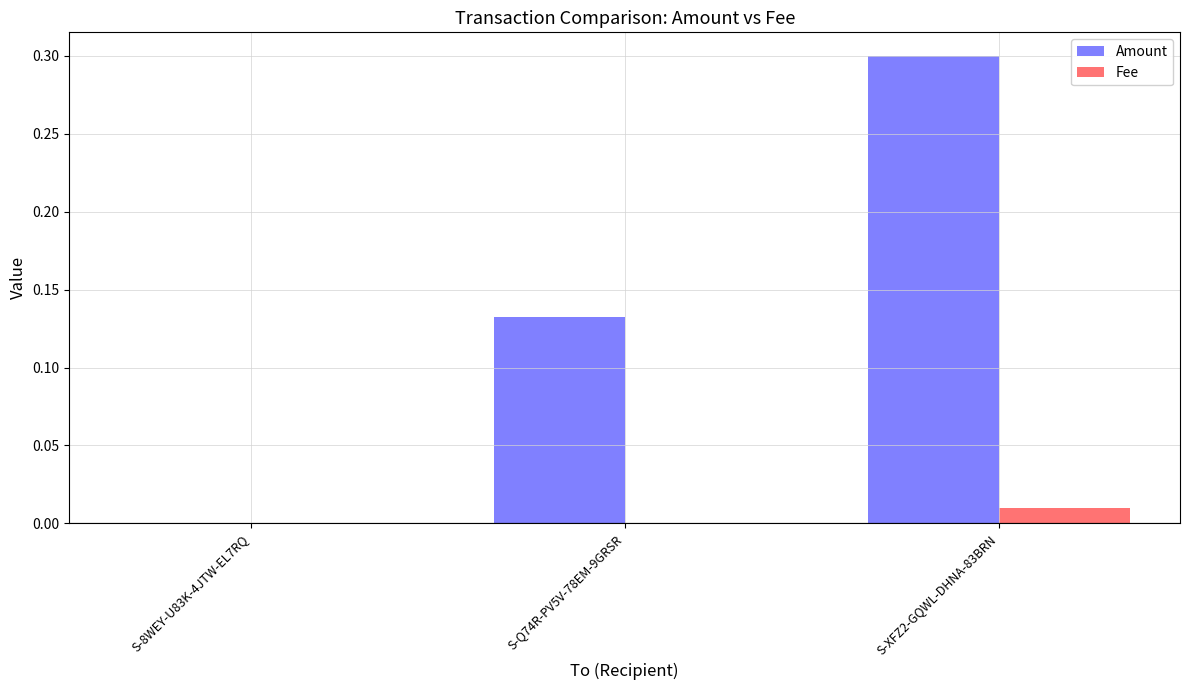

Which series changed the most between S-Q74R-PV5V-78EM-9GRSR and S-XFZ2-GQWL-DHNA-83BRN?

Amount